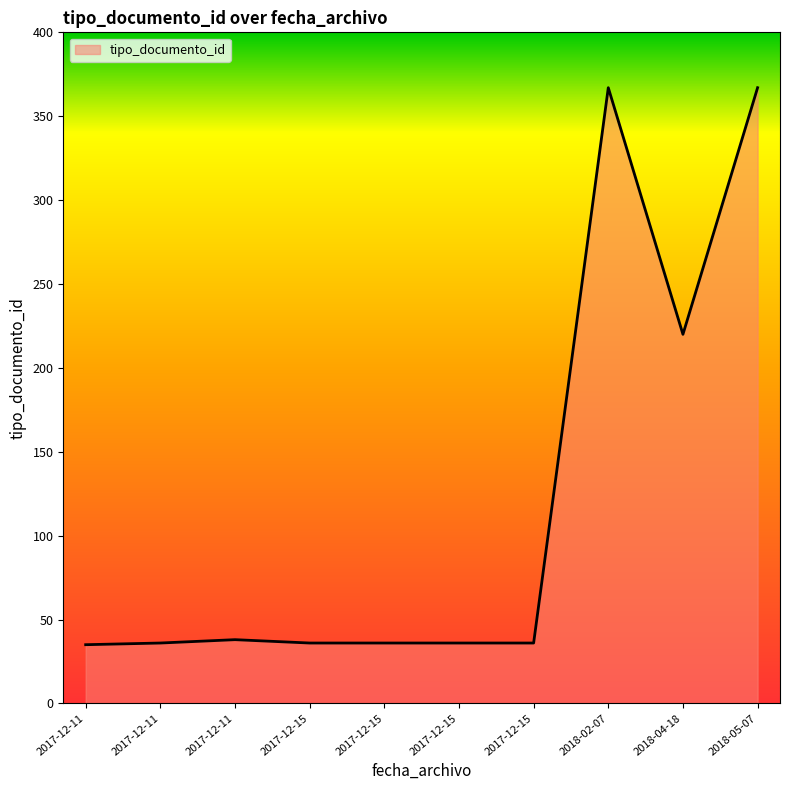

What is the ratio of the value at 2018-02-07 to the value at 2018-05-07?

1.0